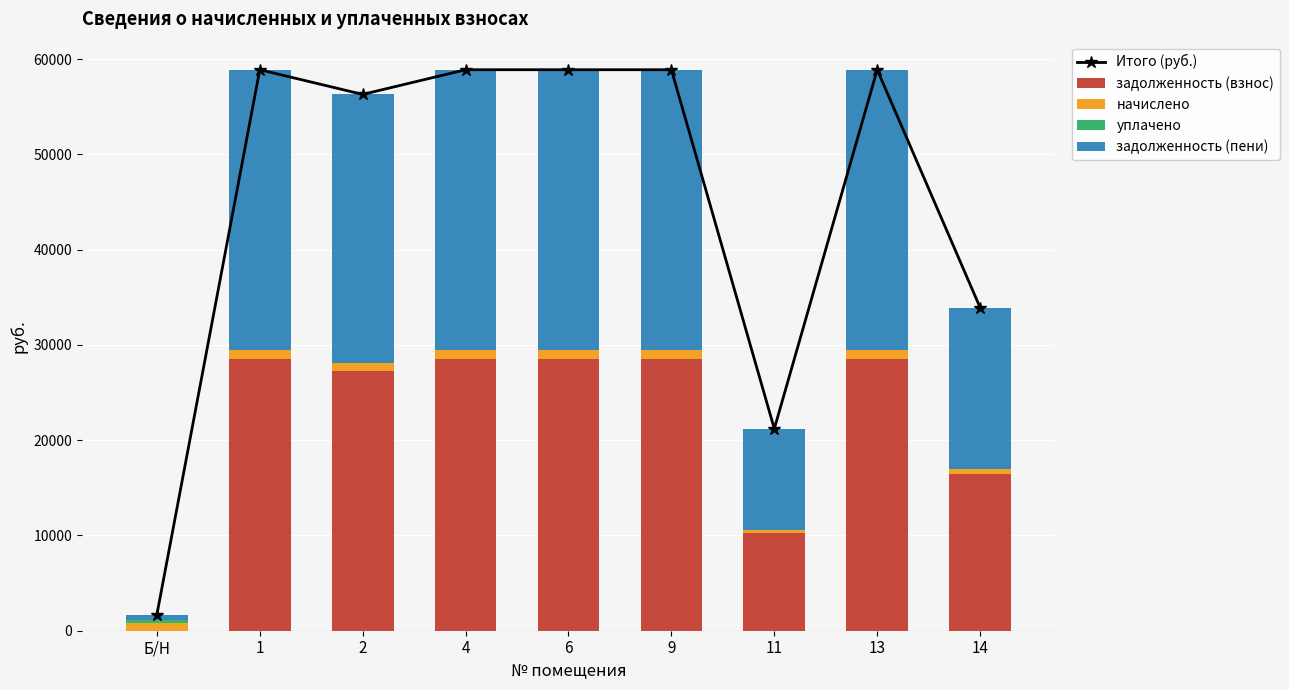

Which category has the lowest value in the начислено series?

11